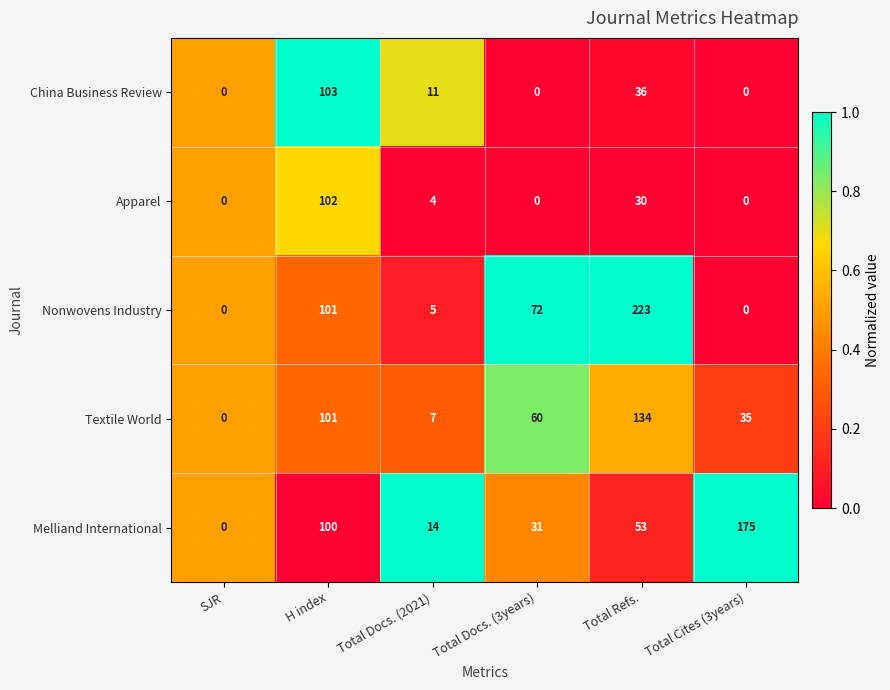

What is the spread (max minus min) of values at H index?

3